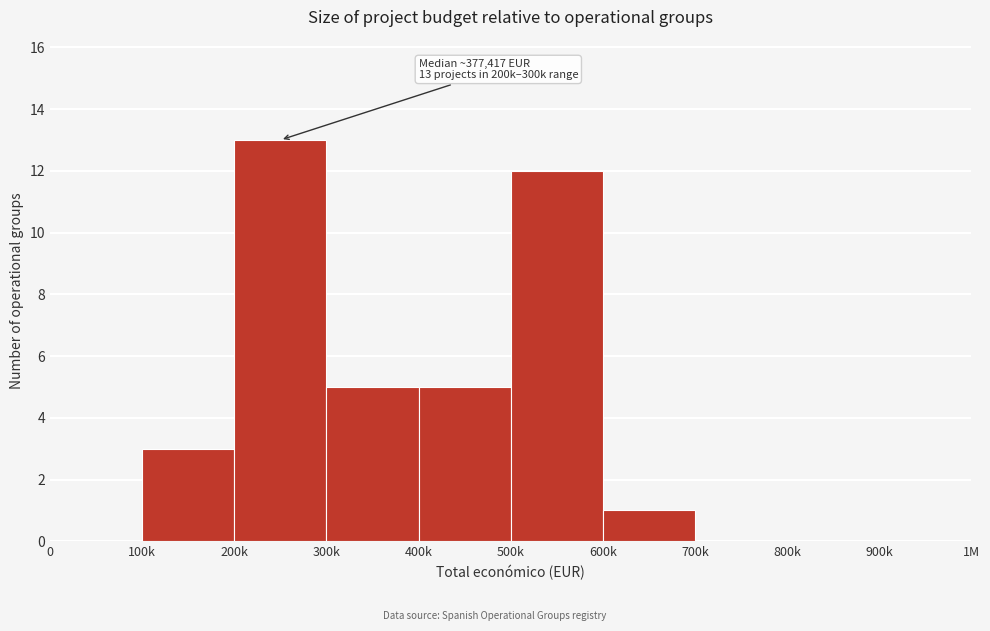

Reading left to right, transcribe all the data shown in this chart.

0=0	100k=3	200k=13	300k=5	400k=5	500k=12	600k=1	700k=0	800k=0	900k=0